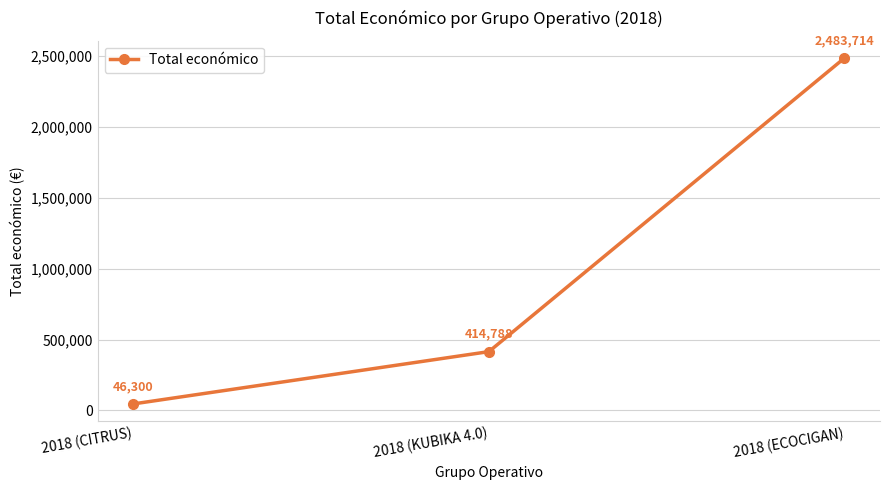

Where is the data nearest to the value 1265007?

2018 (KUBIKA 4.0)